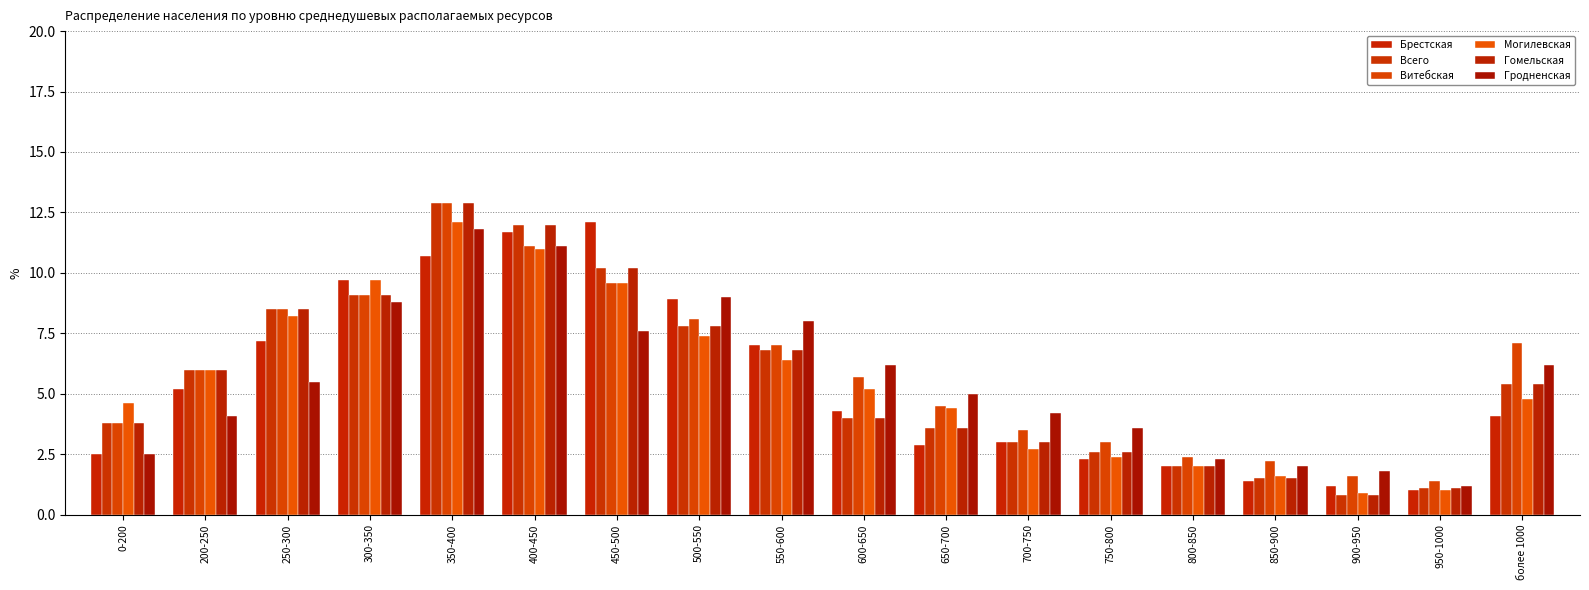

How many distinct data groups are displayed?

6